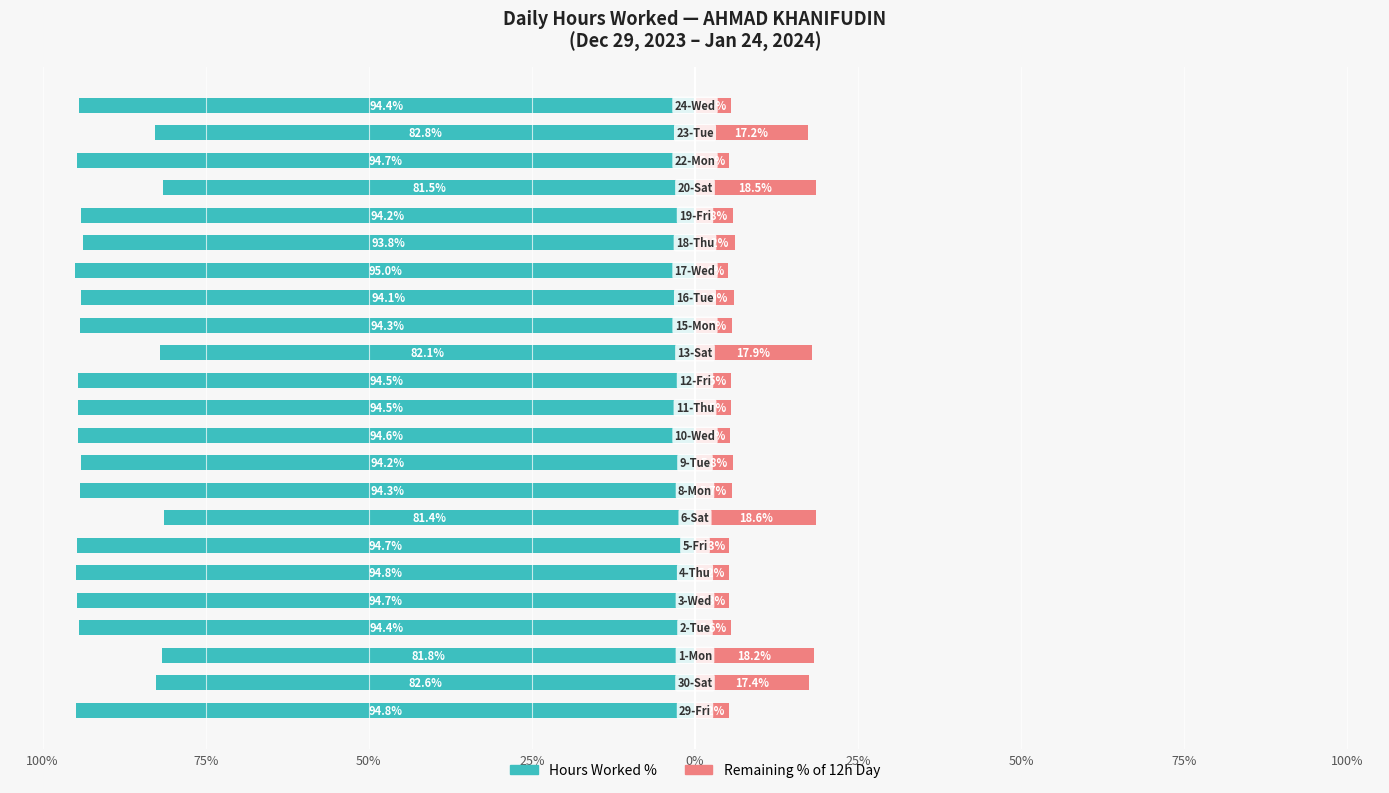

What is the difference between the maximum and minimum values in the Remaining % series?

13.6